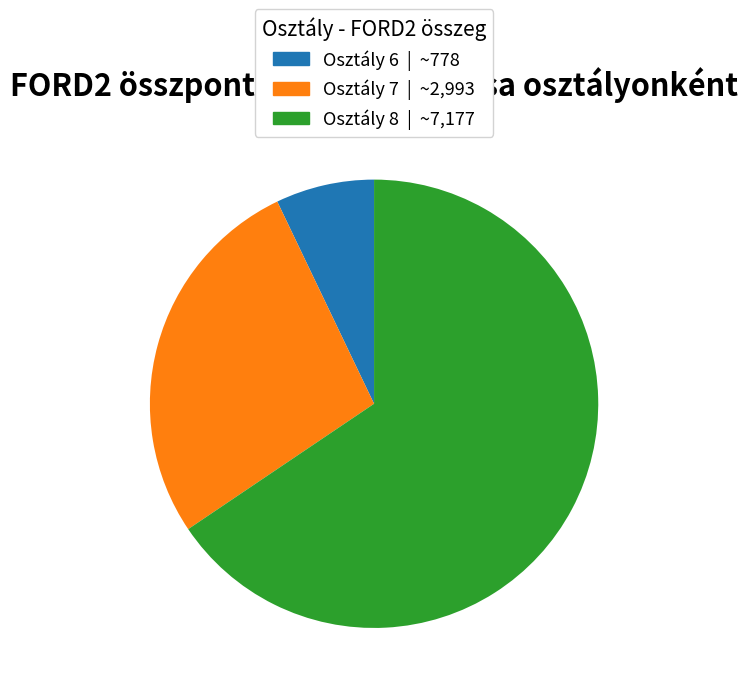

Does any single category account for the majority?

Yes